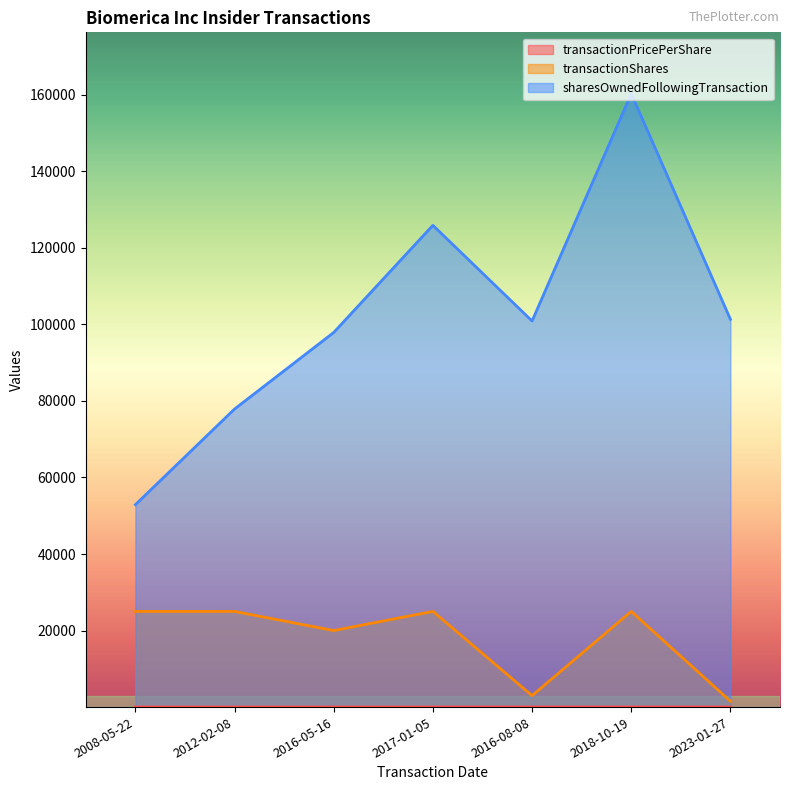

Reading left to right, what are all the values shown in this chart?

transactionPricePerShare: 2008-05-22=0.3	2012-02-08=0.6	2016-05-16=0.4	2017-01-05=0.4	2016-08-08=2.5	2018-10-19=0.8	2023-01-27=2.9
transactionShares: 2008-05-22=25000.0	2012-02-08=25000.0	2016-05-16=20000.0	2017-01-05=25000.0	2016-08-08=3000.0	2018-10-19=25000.0	2023-01-27=1538.0
sharesOwnedFollowingTransaction: 2008-05-22=52889.0	2012-02-08=77889.0	2016-05-16=97889.0	2017-01-05=125889.0	2016-08-08=100889.0	2018-10-19=160289.0	2023-01-27=101327.0